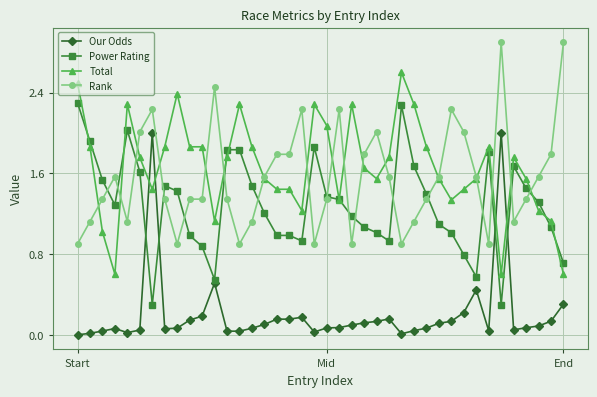

What is the greatest value displayed?

2.9